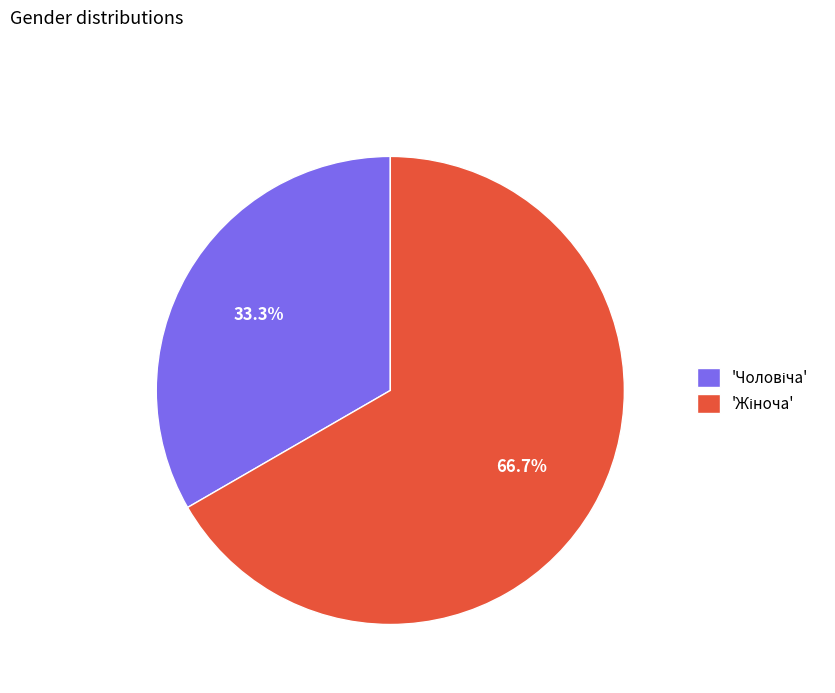

Is there any slice that represents more than half of the pie?

Yes